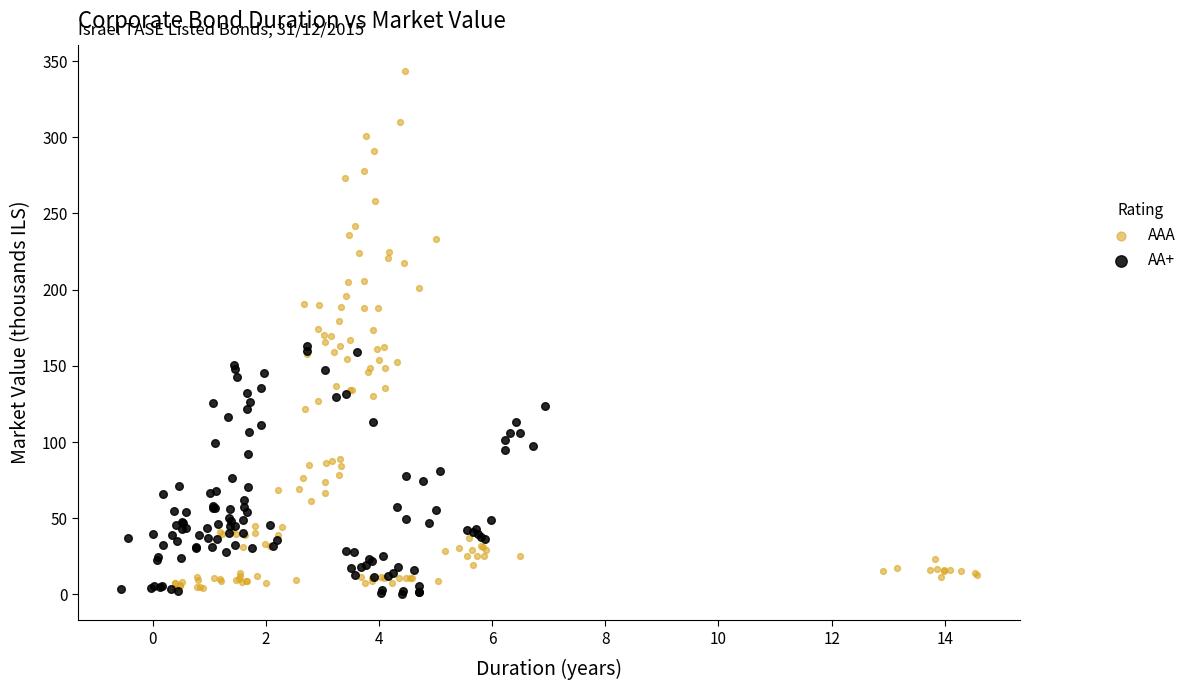

Which series has the widest spread of Y values?

AAA